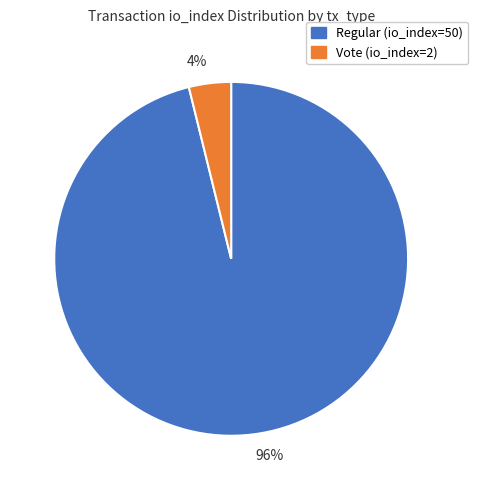

Which slice is the smallest?

4%